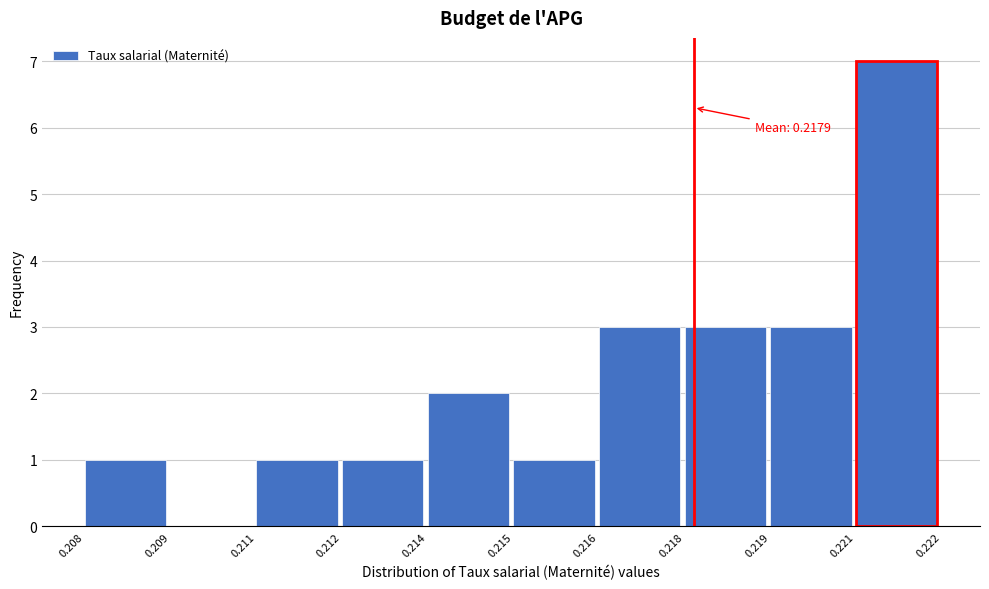

Reading right to left, extract all data points from this chart.

0.221=7	0.219=3	0.218=3	0.216=3	0.215=1	0.214=2	0.212=1	0.211=1	0.209=0	0.208=1